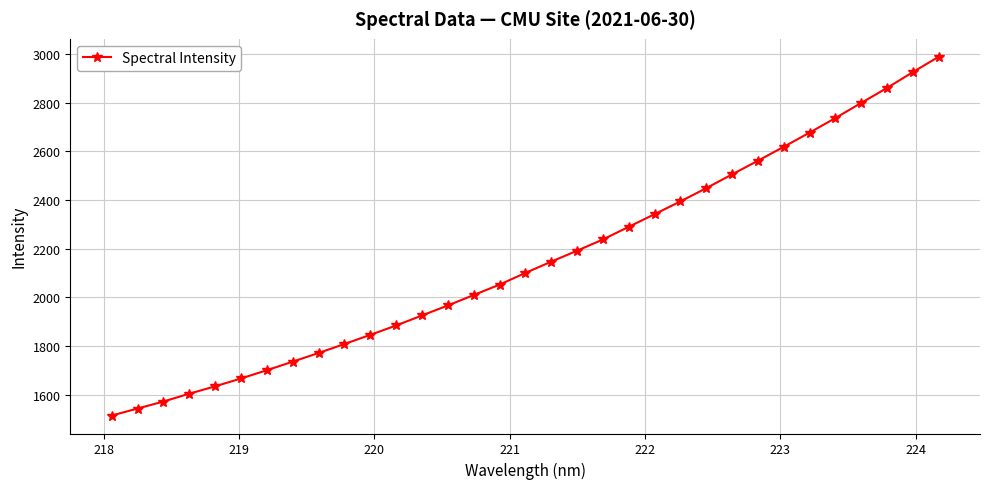

What is the difference between the second highest and second lowest values?

1381.7